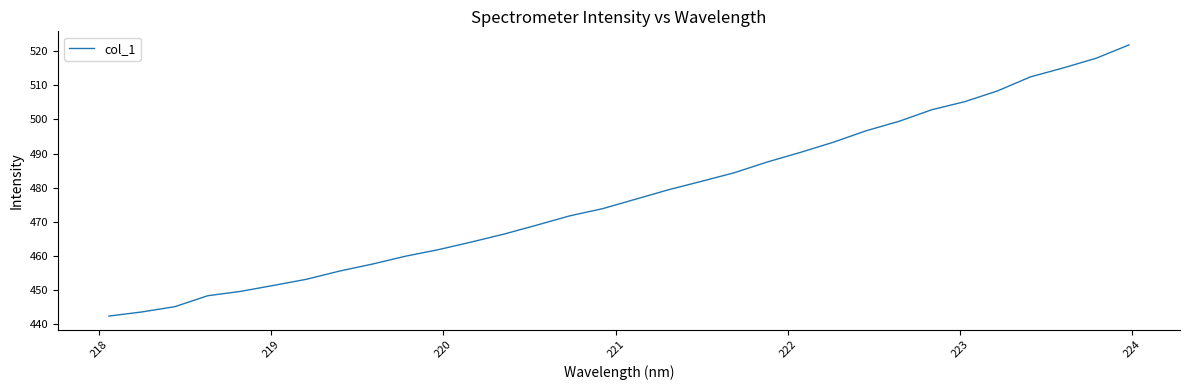

What is the smallest value displayed?

442.3